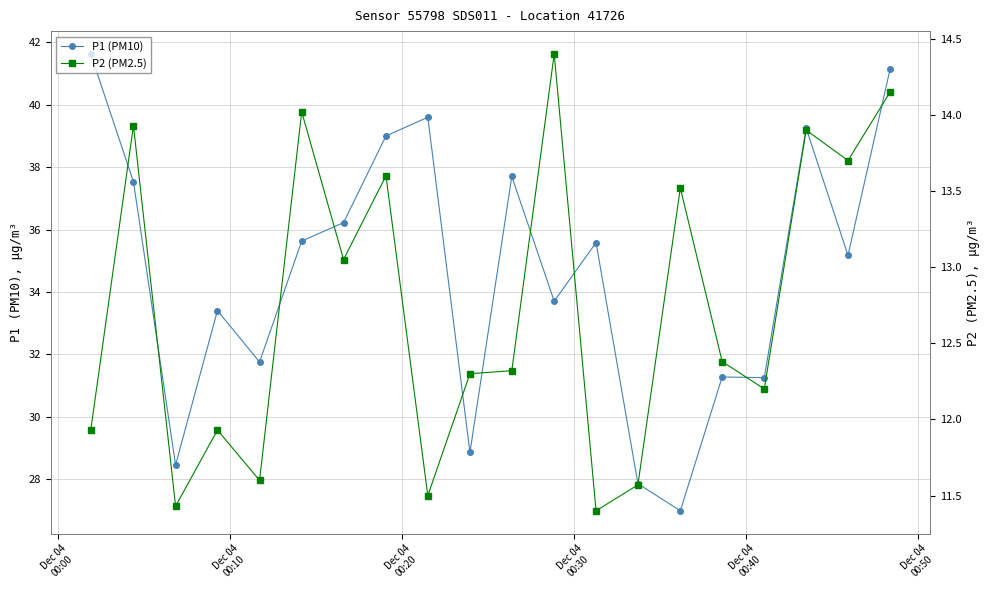

Reading right to left, extract all data points from this chart.

P1 (PM10): 41.1	35.2	39.2	31.2	31.3	27.0	27.9	35.6	33.7	37.7	28.9	39.6	39.0	36.2	35.6	31.8	33.4	28.4	37.5	41.6
P2 (PM2.5): 14.2	13.7	13.9	12.2	12.4	13.5	11.6	11.4	14.4	12.3	12.3	11.5	13.6	13.1	14.0	11.6	11.9	11.4	13.9	11.9